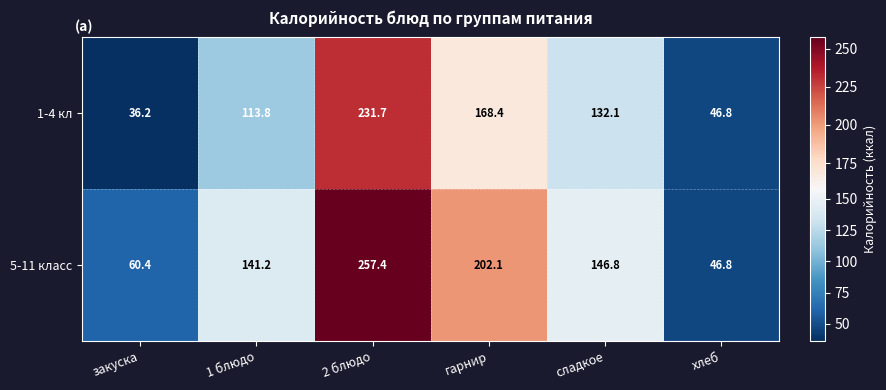

Which series has the largest total across all categories?

5-11 класс